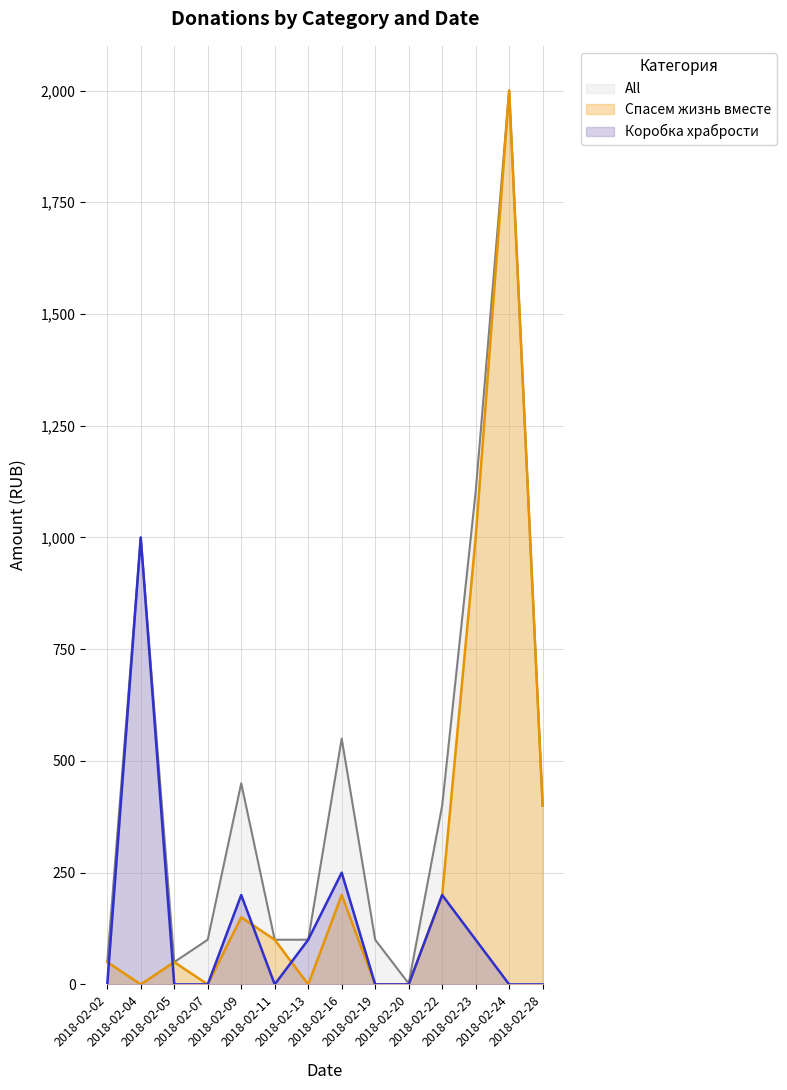

At which category is the sum across all series the highest?

2018-02-24